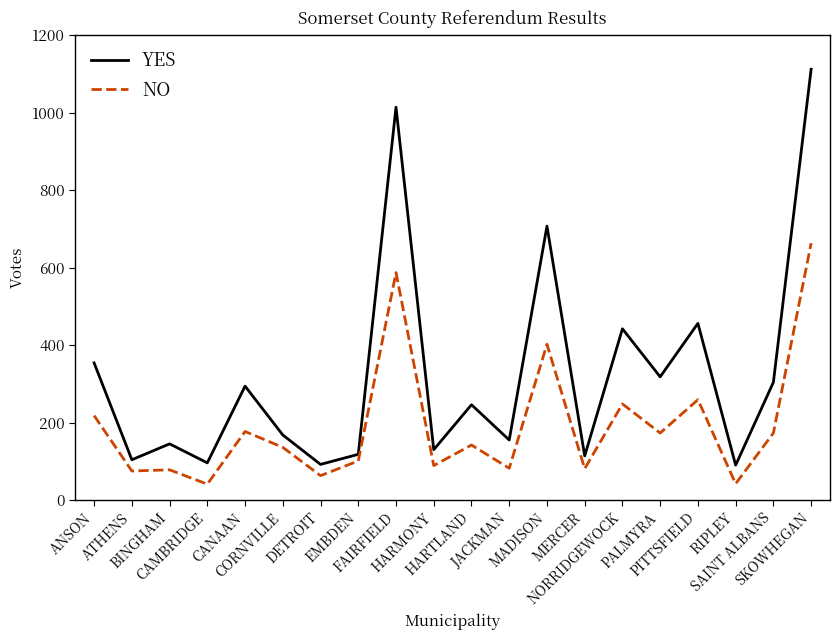

What is the difference between the maximum and minimum values in the YES series?

1022